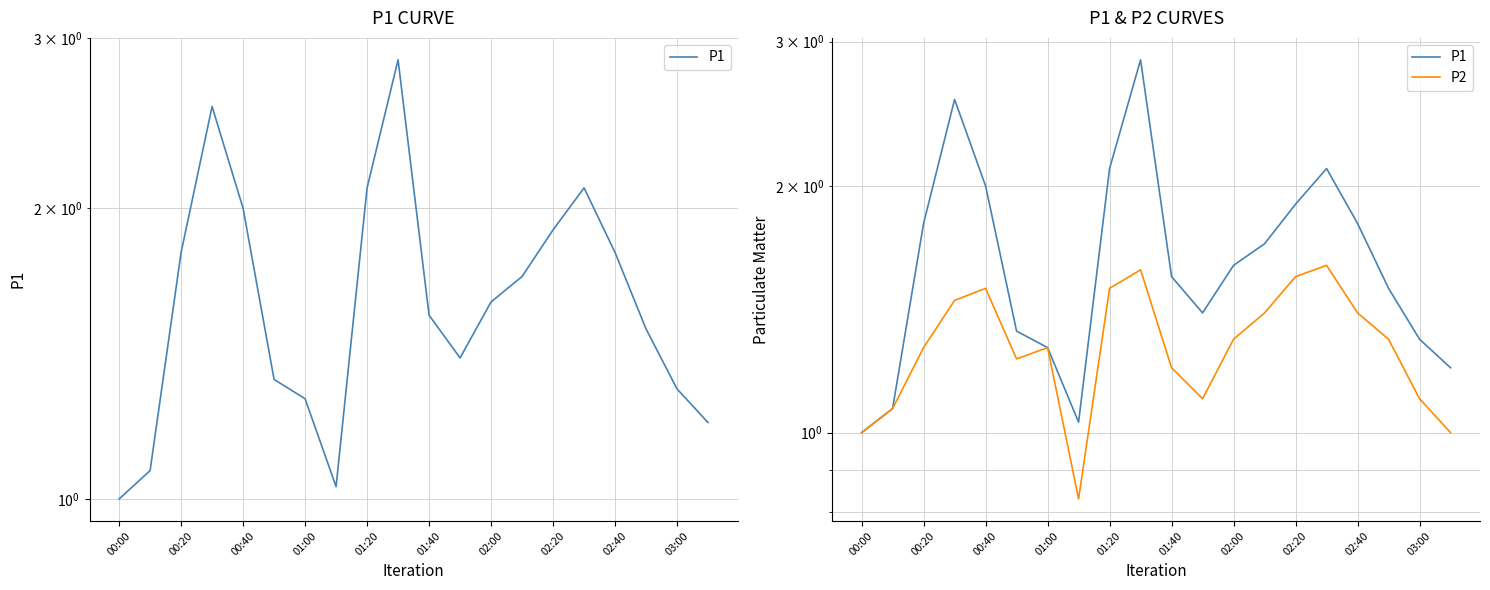

Count the number of categories in the chart.

20